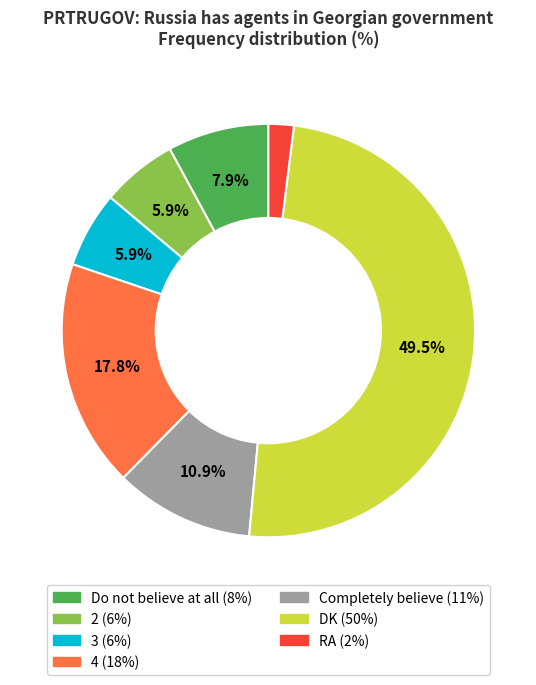

Does 3 account for over 50% of the chart?

No